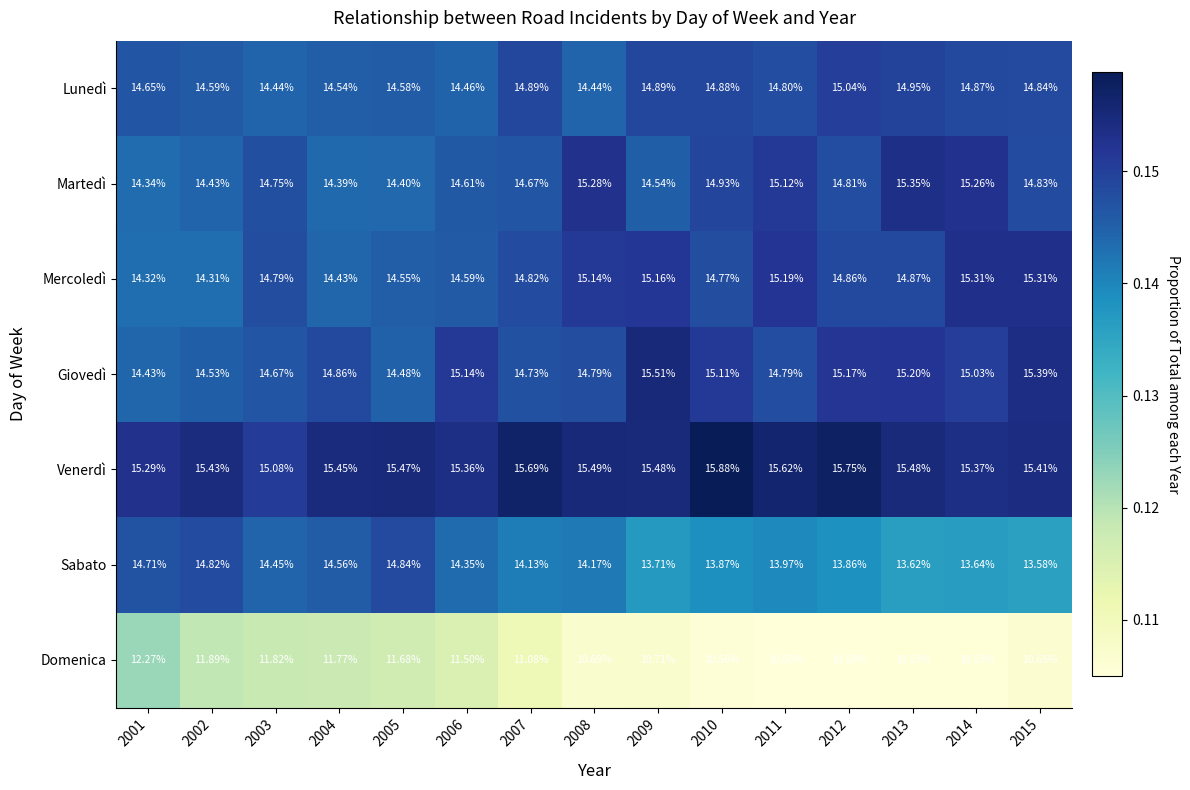

Which series has the largest total across all categories?

Venerdì